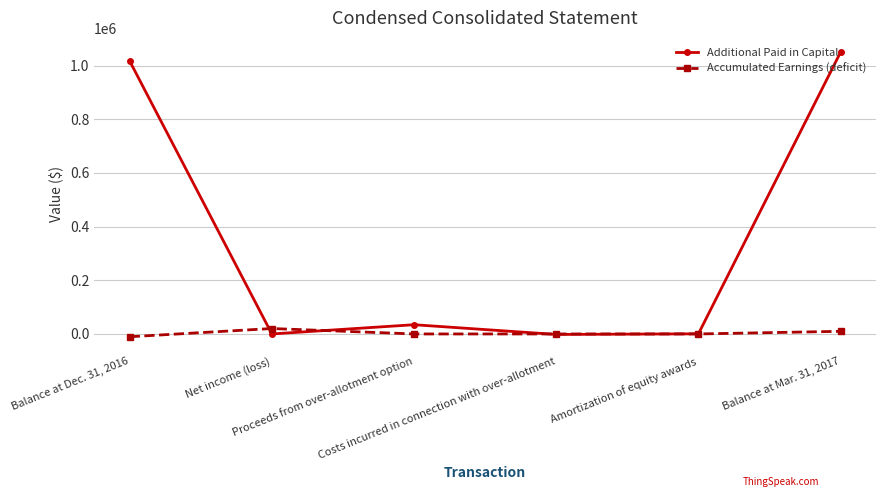

At how many categories does at least one series exceed 768352?

2